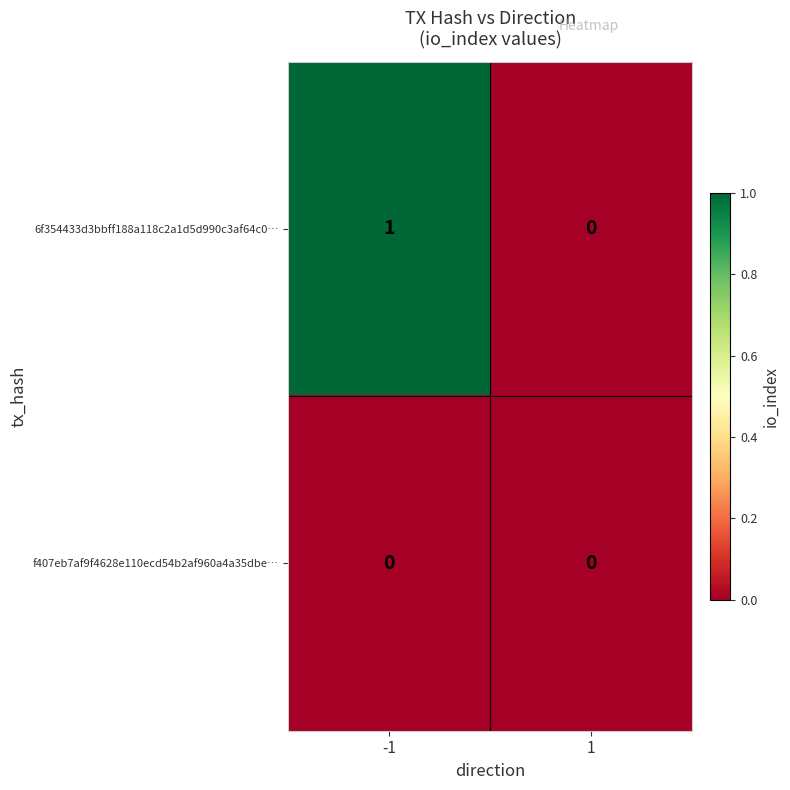

What is the greatest value displayed?

1